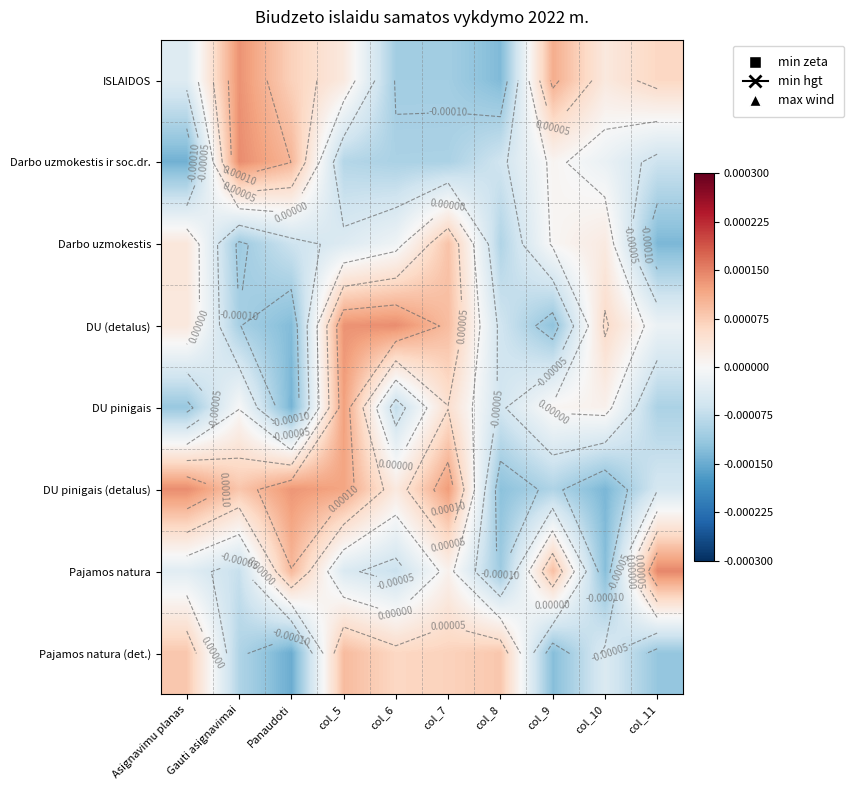

At which category is the sum across all series the highest?

col_5